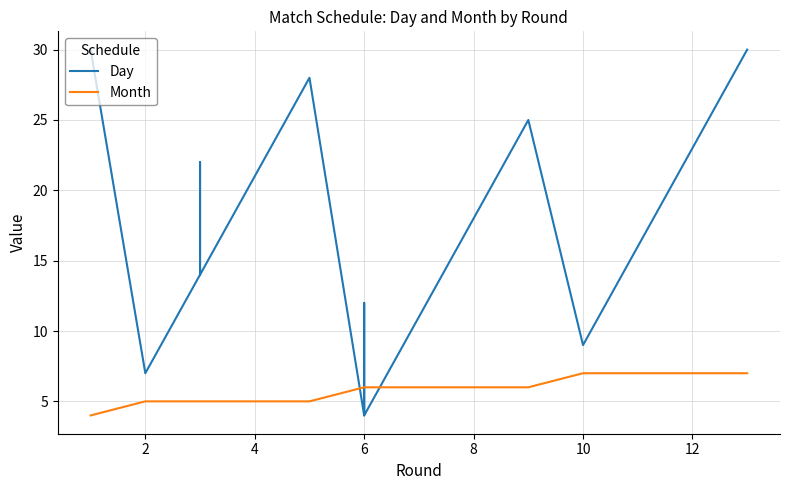

Rank the series by their average value, from lowest to highest.

Month, Day